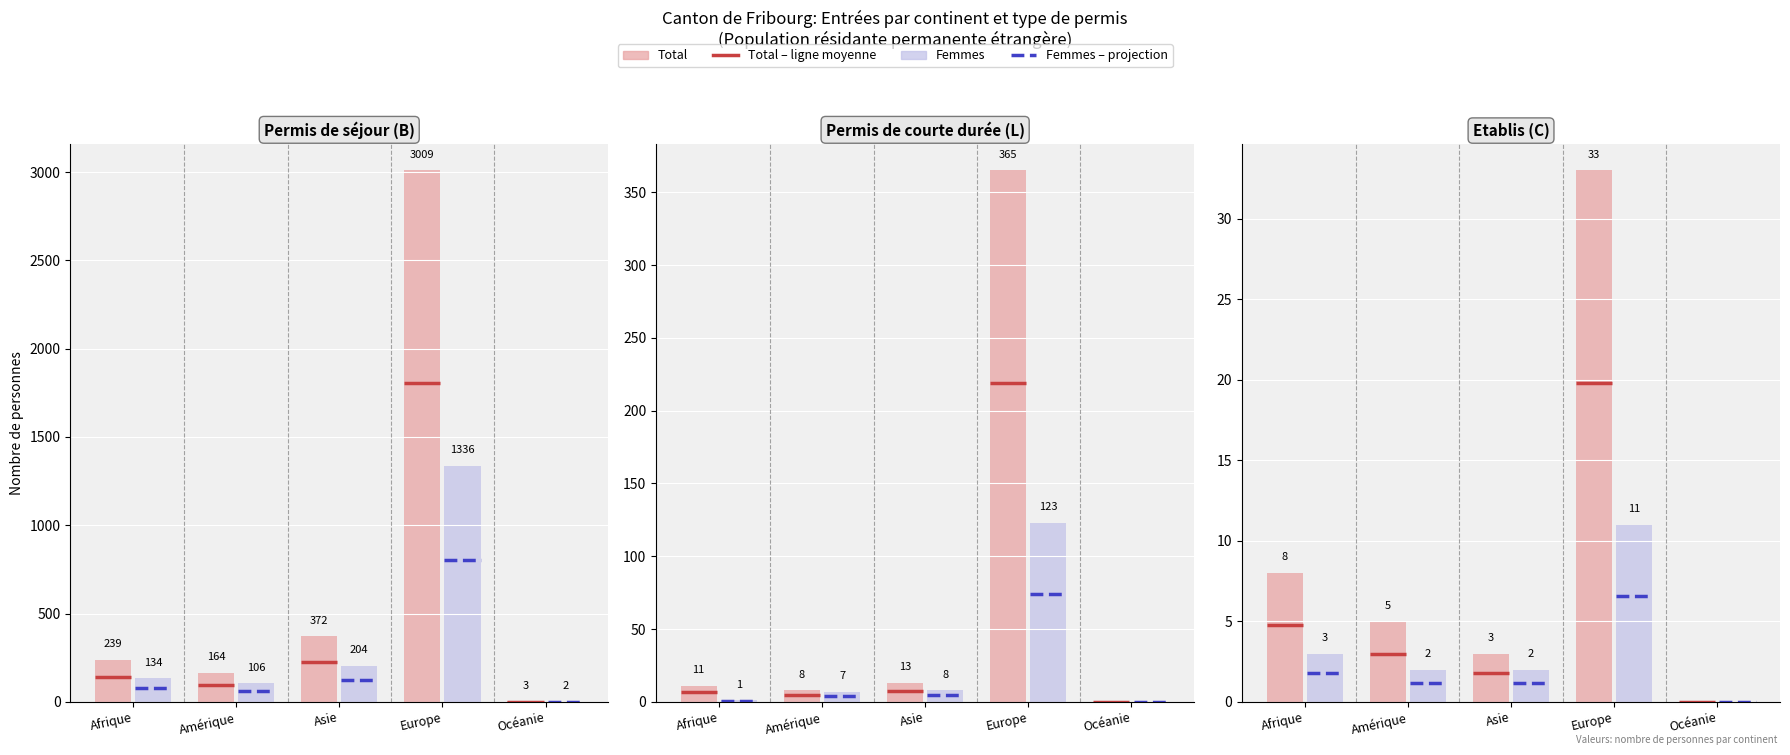

What is the difference between the highest and lowest values at Europe?

2998